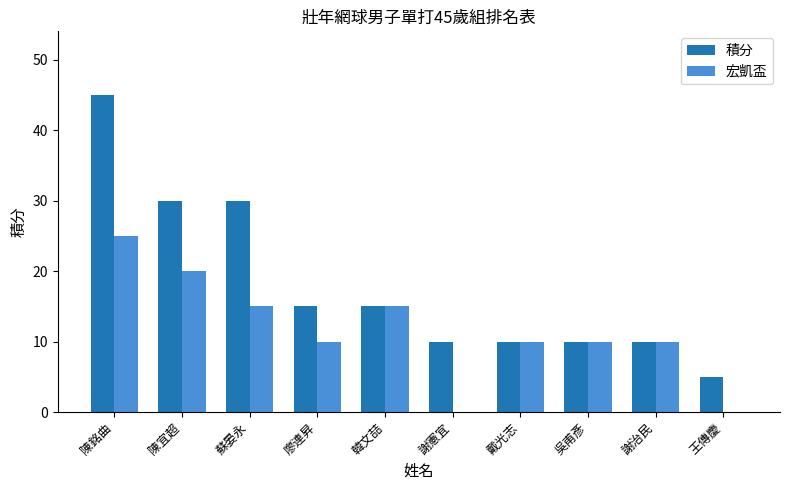

True or false: 宏凱盃 has a value of 10 at 廖連昇.

True